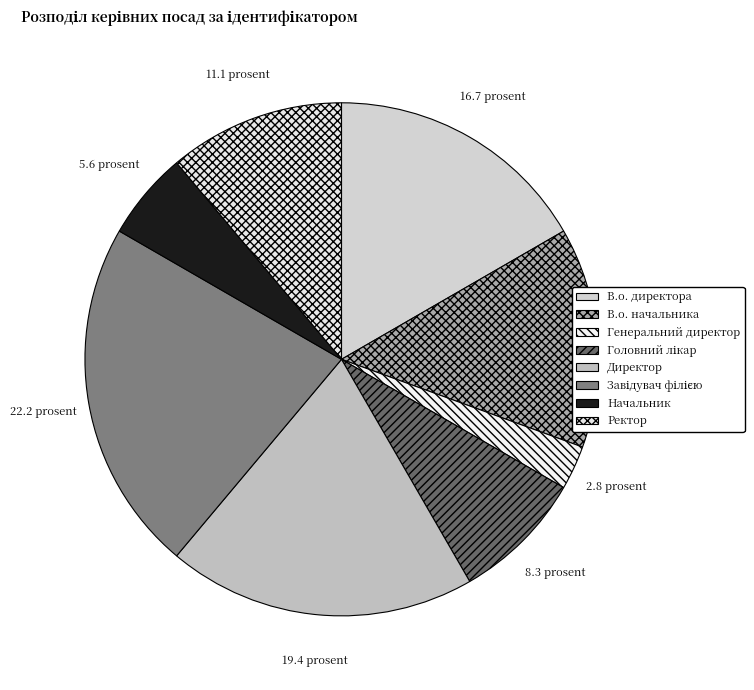

Rank the categories by value from highest to lowest.

Завідувач філією, Директор, В.о. директора, В.о. начальника, Ректор, Головний лікар, Начальник, Генеральний директор